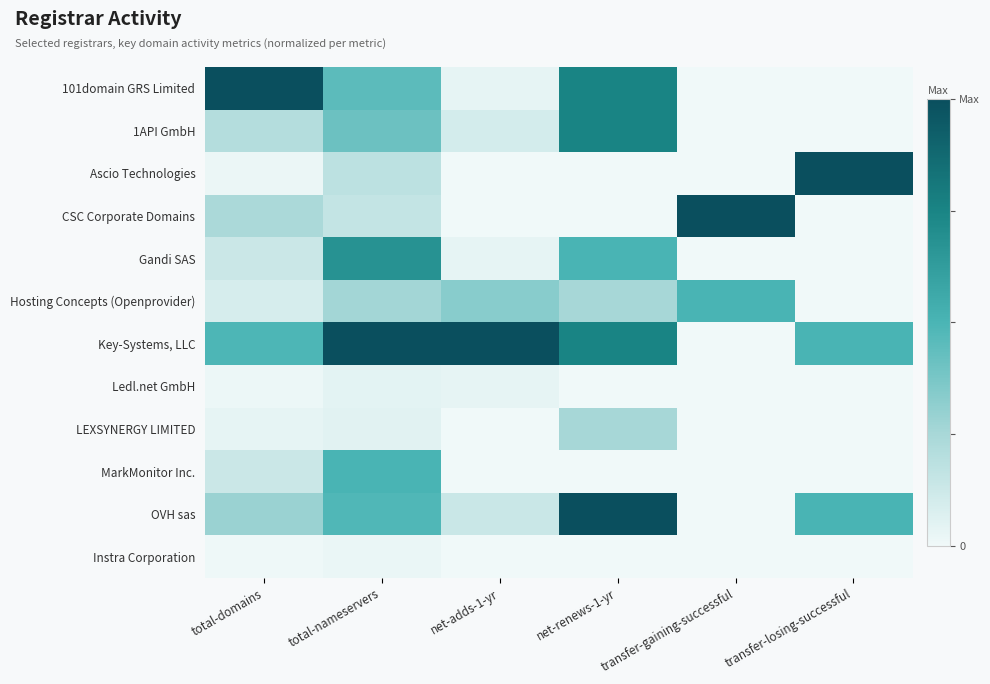

Rank the series at net-adds-1-yr from highest to lowest value.

Key-Systems, LLC, Hosting Concepts (Openprovider), OVH sas, 1API GmbH, 101domain GRS Limited, Gandi SAS, Ledl.net GmbH, Ascio Technologies, CSC Corporate Domains, LEXSYNERGY LIMITED, MarkMonitor Inc., Instra Corporation